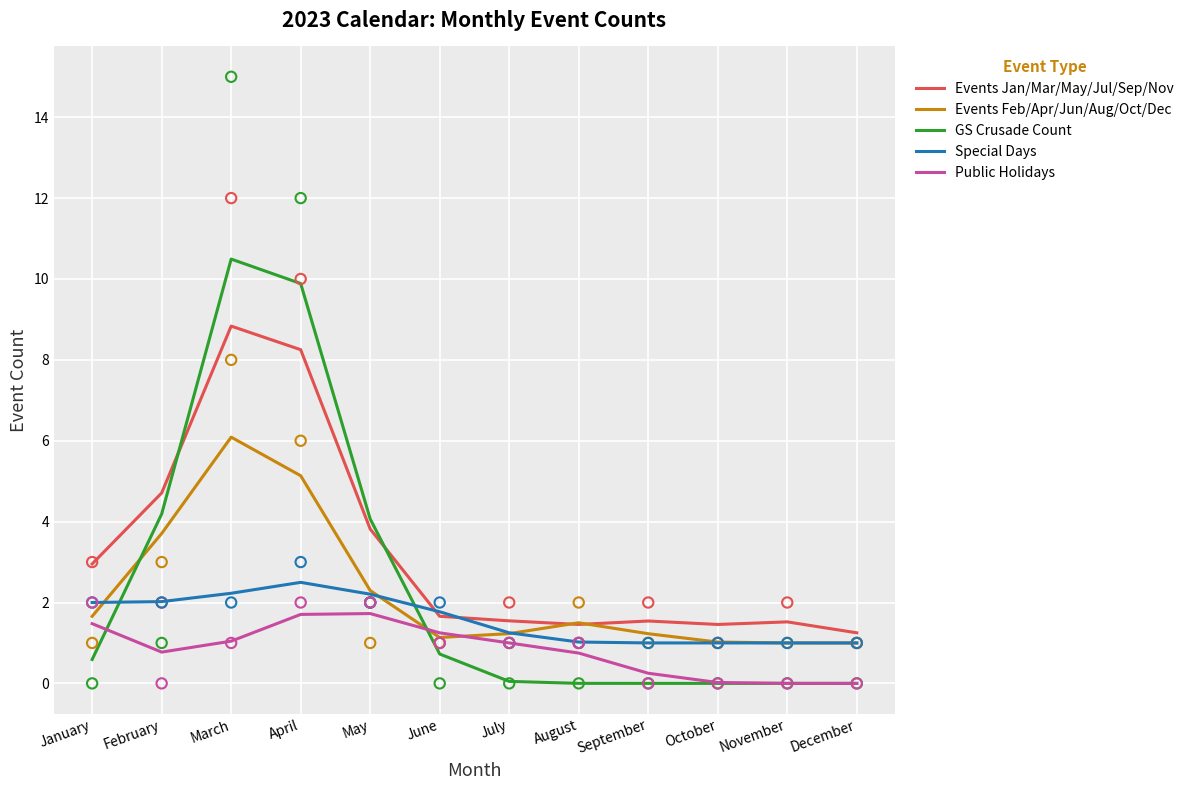

What is the total value across all series at June?

6.5